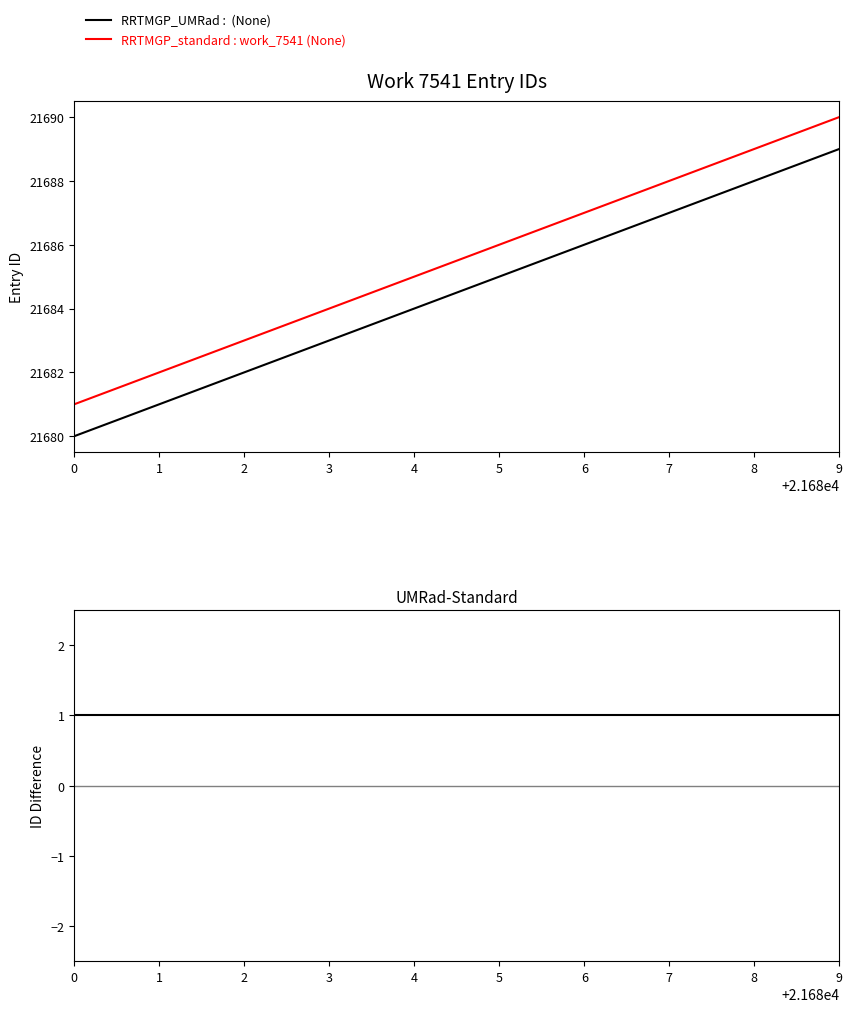

Reading left to right, transcribe all the data shown in this chart.

RRTMGP_UMRad :  (None): 0=21680	1=21681	2=21682	3=21683	4=21684	5=21685	6=21686	7=21687	8=21688	9=21689
RRTMGP_standard : work_7541 (None): 0=21681	1=21682	2=21683	3=21684	4=21685	5=21686	6=21687	7=21688	8=21689	9=21690
UMRad-Standard: 0=1	1=1	2=1	3=1	4=1	5=1	6=1	7=1	8=1	9=1